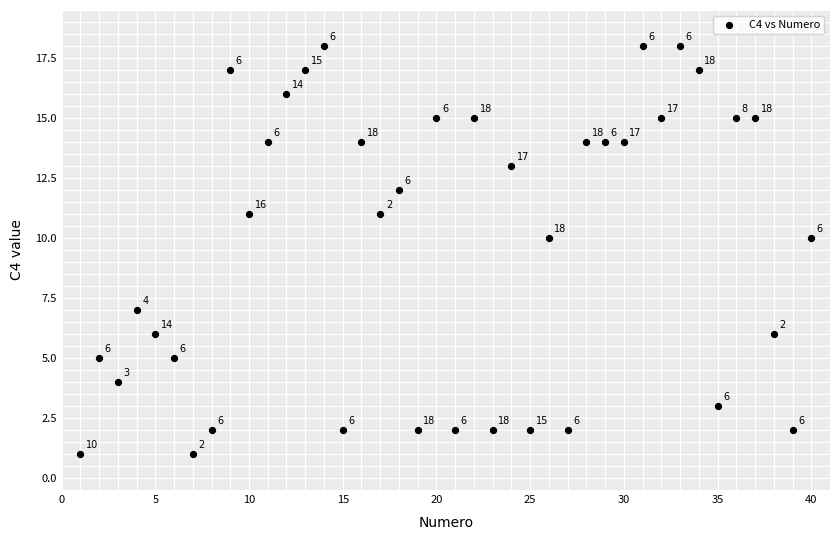

What is the range of X values (max minus min)?

39